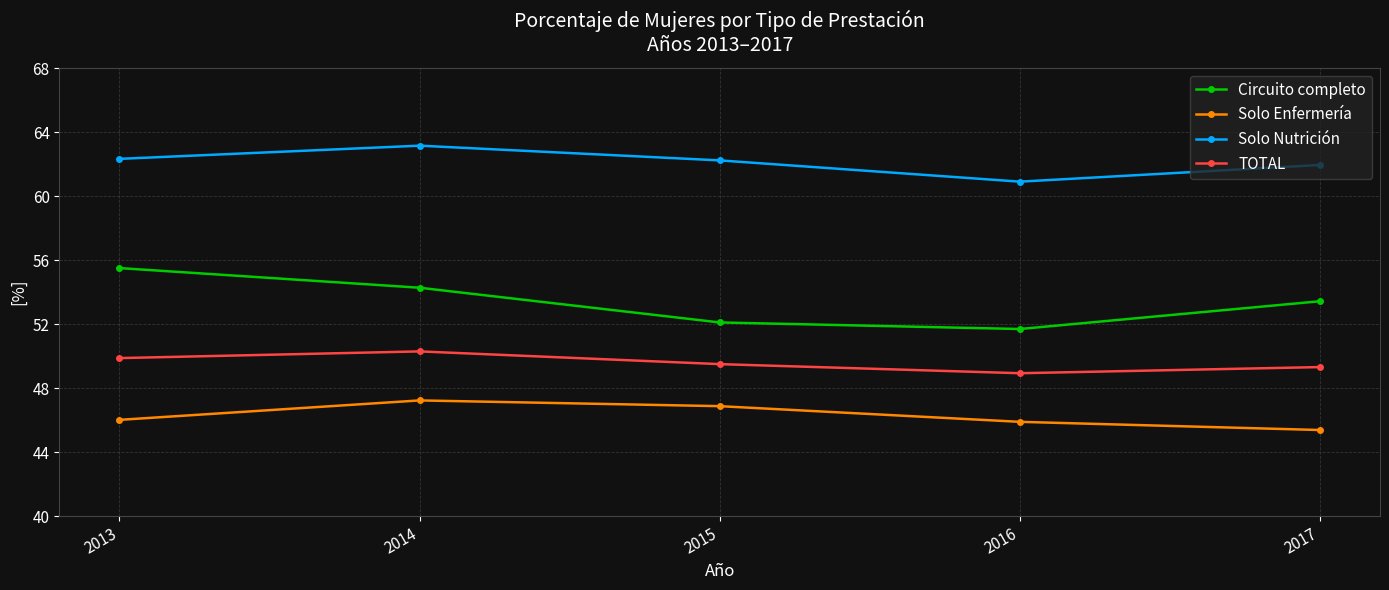

True or false: Solo Enfermería and Circuito completo cross at least once.

False